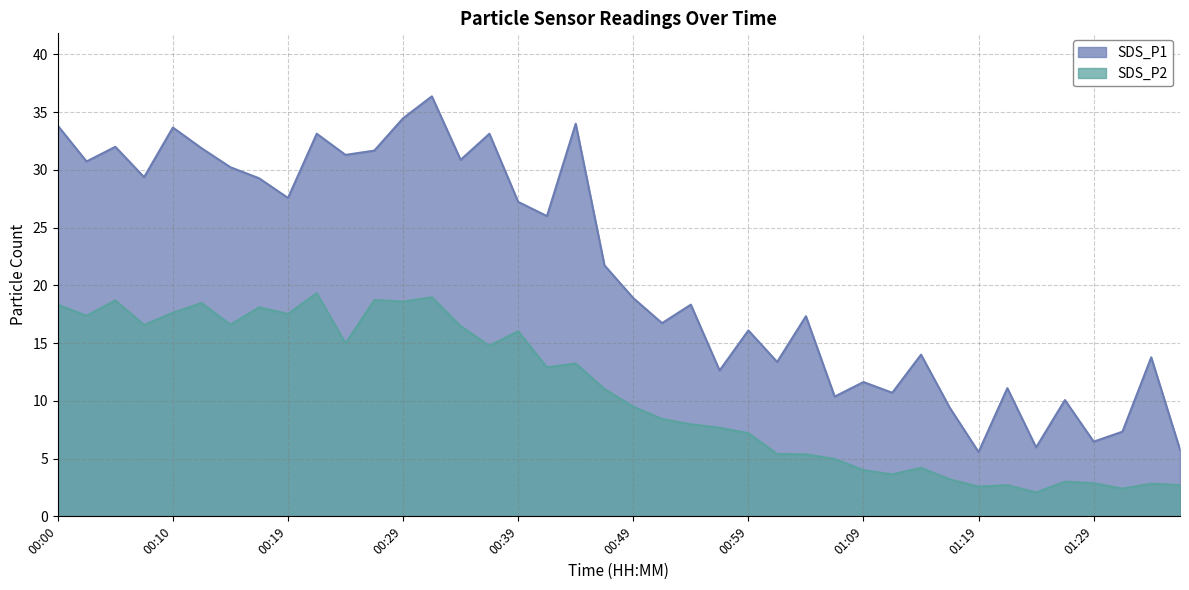

Reading right to left, list all the values displayed in this chart.

SDS_P1: 5.8	13.8	7.3	6.5	10.1	6.0	11.1	5.6	9.4	14.0	10.7	11.6	10.4	17.3	13.4	16.1	12.6	18.3	16.7	18.9	21.7	34.0	26.0	27.2	33.1	30.9	36.4	34.5	31.7	31.3	33.1	27.6	29.3	30.2	31.9	33.7	29.4	32.0	30.7	33.8
SDS_P2: 2.7	2.8	2.4	2.9	3.0	2.1	2.7	2.6	3.2	4.2	3.6	4.0	5.0	5.4	5.4	7.2	7.7	8.0	8.4	9.5	11.0	13.2	12.9	16.0	14.8	16.5	19.0	18.6	18.7	15.0	19.3	17.5	18.1	16.6	18.5	17.6	16.6	18.7	17.4	18.3